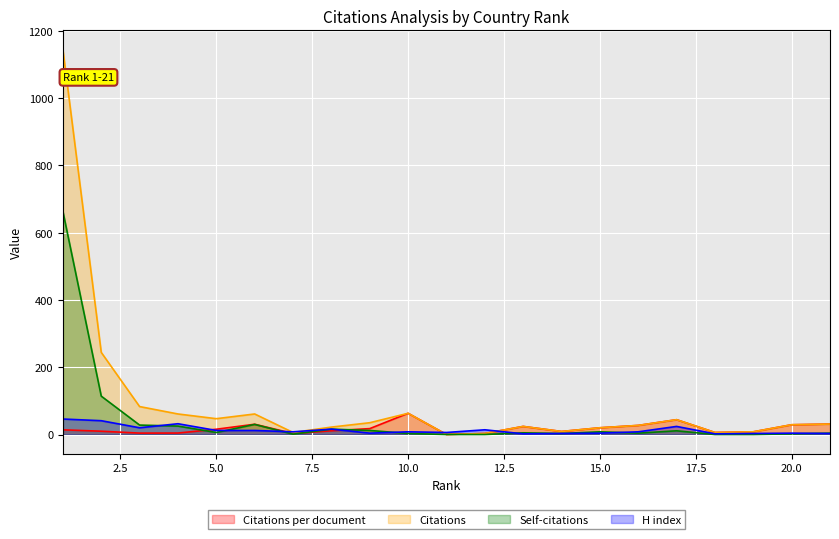

What is the value of the Self-citations point at the 6th from the left?

30.0